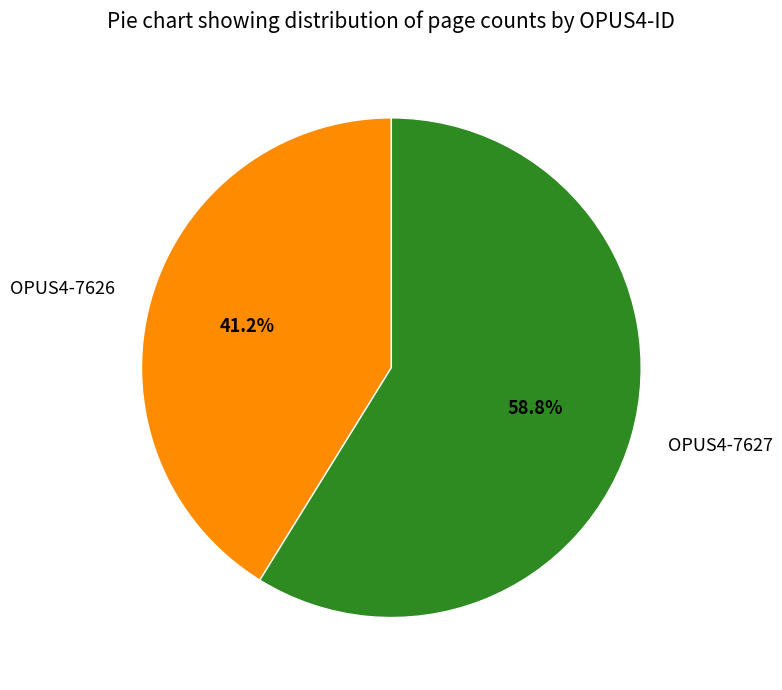

What percentage is the OPUS4-7627 slice, to the nearest percent?

59%